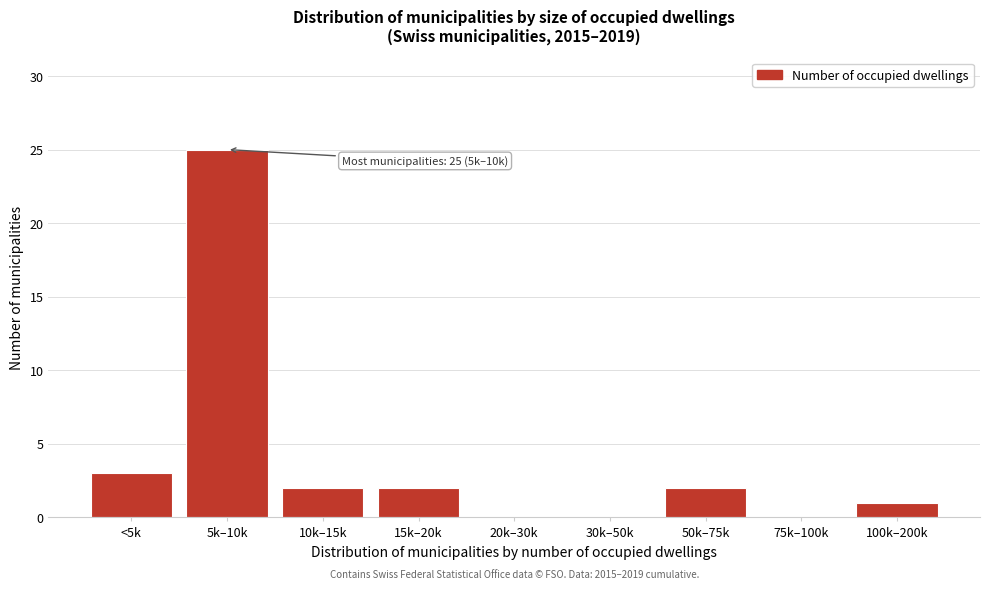

Reading left to right, transcribe all the data shown in this chart.

<5k=3	5k–10k=25	10k–15k=2	15k–20k=2	20k–30k=0	30k–50k=0	50k–75k=2	75k–100k=0	100k–200k=1